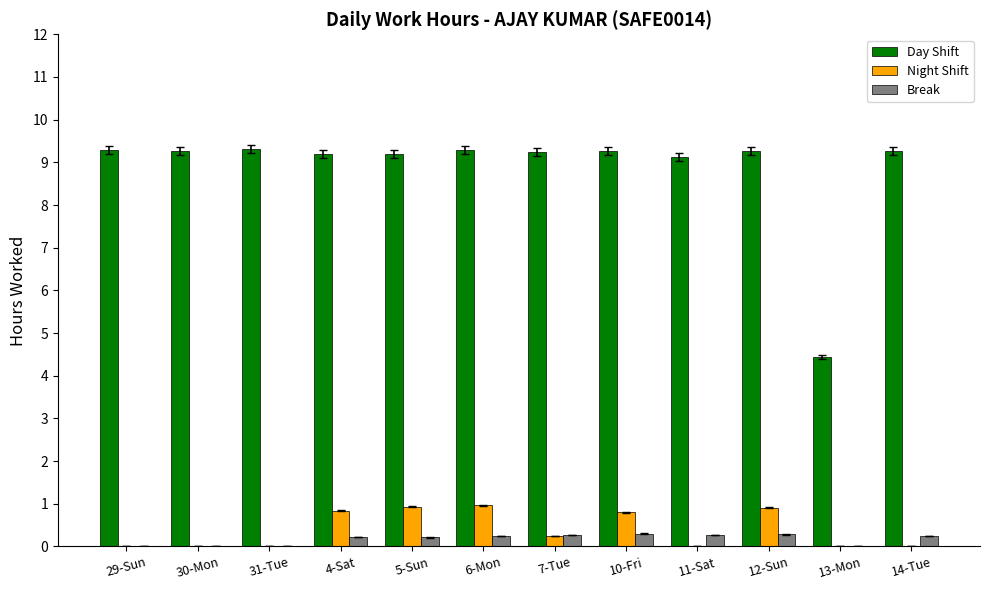

Count the number of categories in the chart.

12